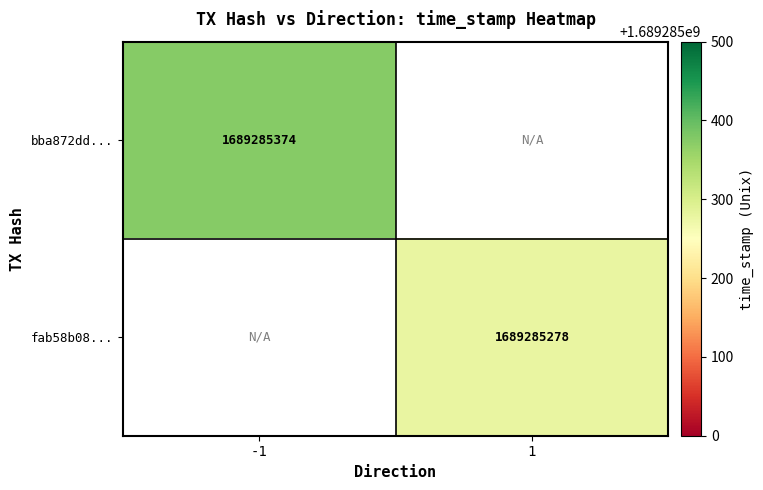

What is the sum of the bba872ddbc2ff9b44f10ac0fd7f61209c66dd50 values at direction and time_stamp?

1689285373